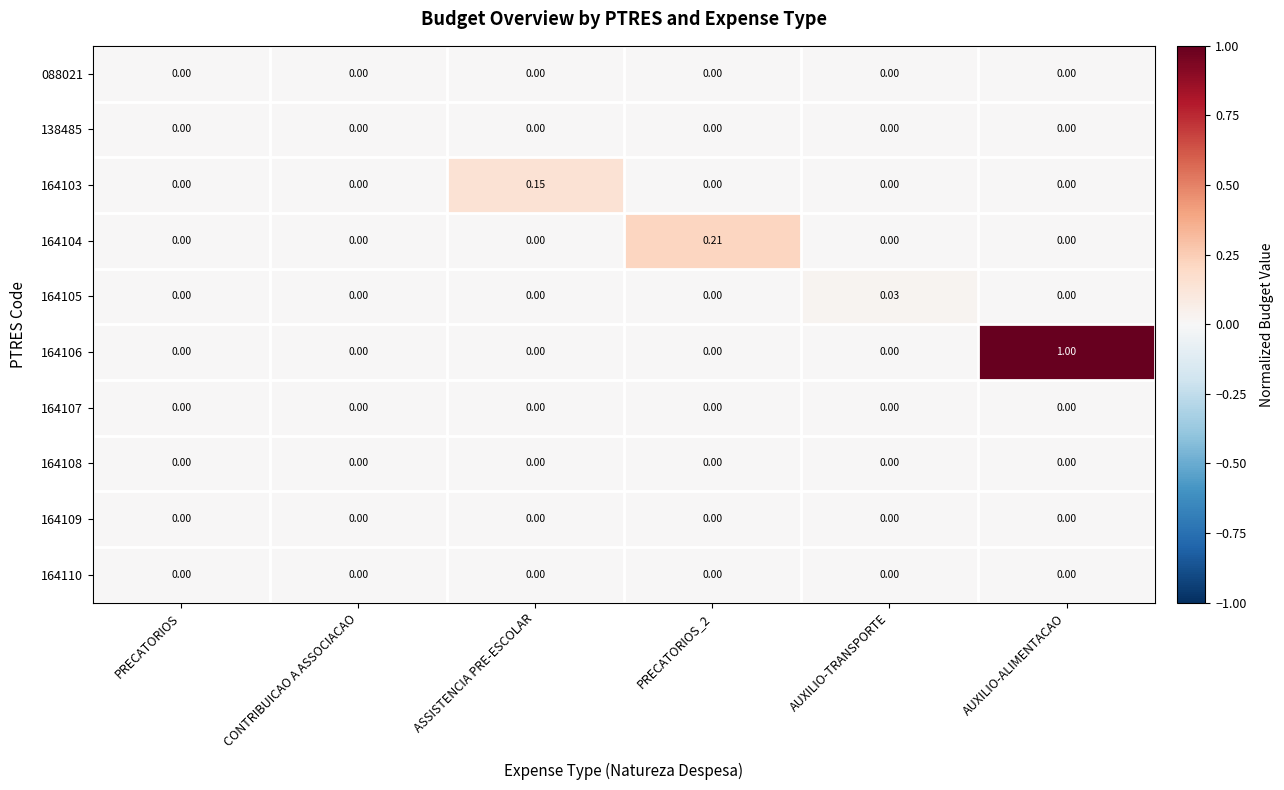

Which series has the largest range (max minus min)?

164106